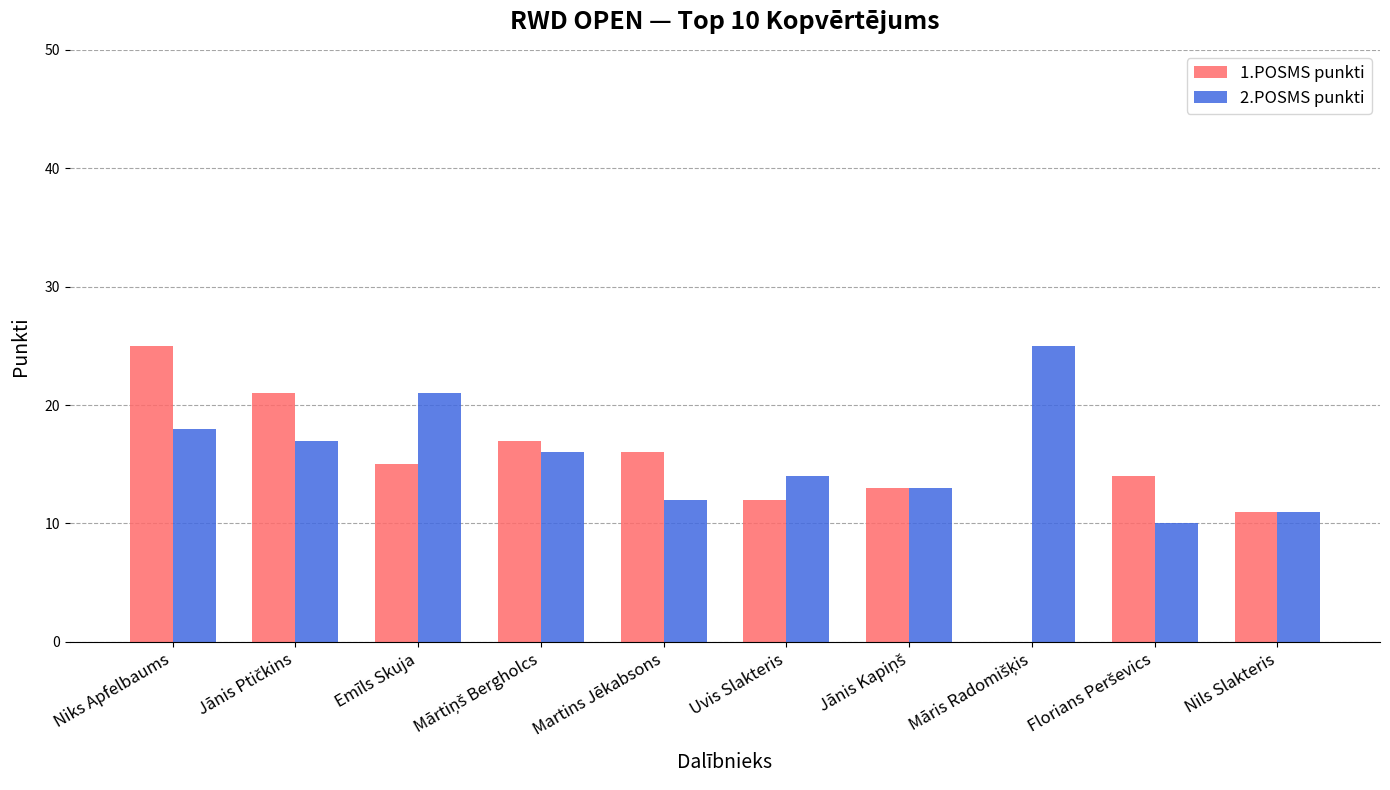

What are all the series names shown in the legend?

1.POSMS punkti, 2.POSMS punkti